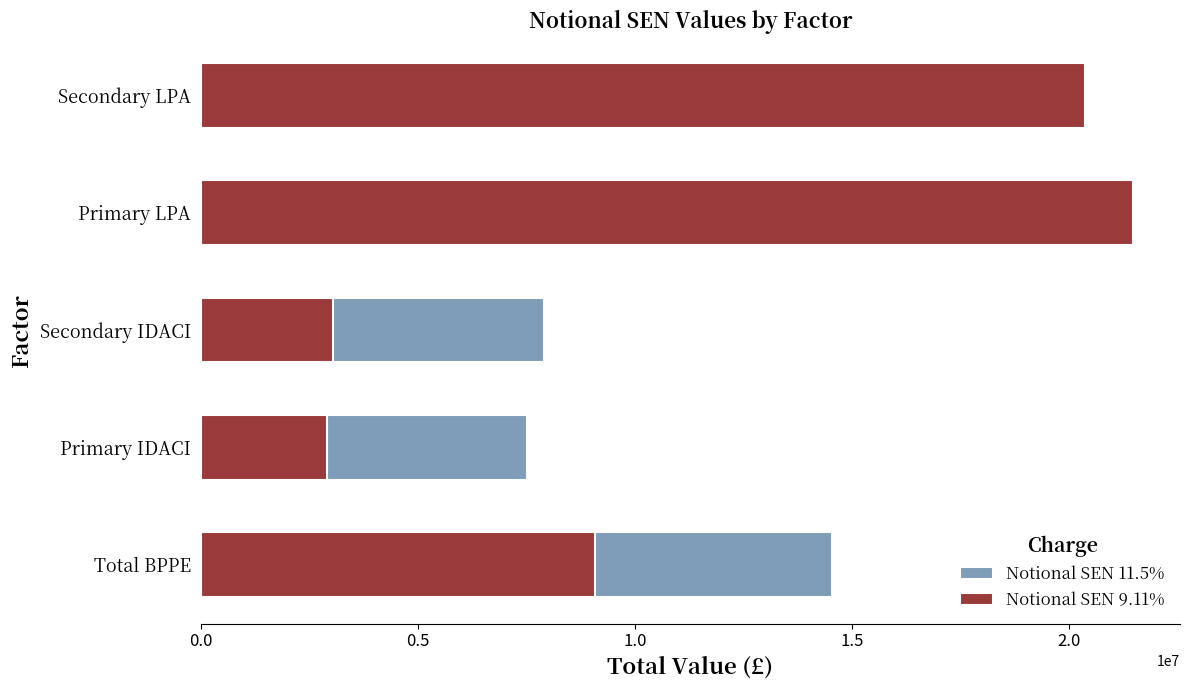

At Secondary LPA, list the series in order from smallest to largest.

Notional SEN 11.5%, Notional SEN 9.11%